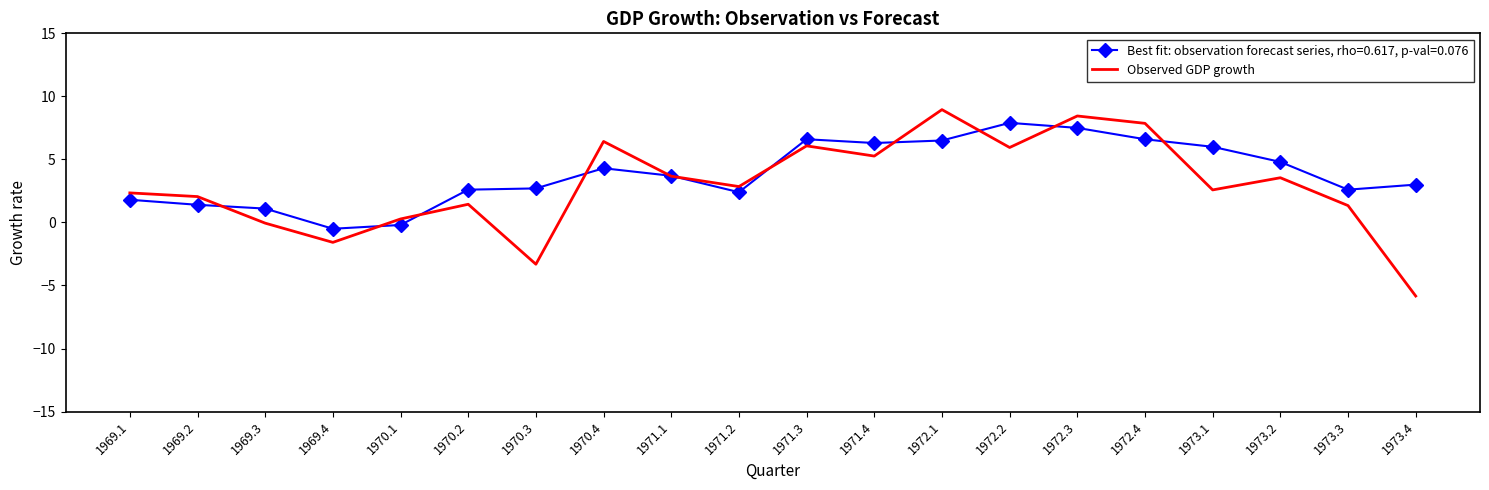

Which label corresponds to the largest value in the chart?

1972.1